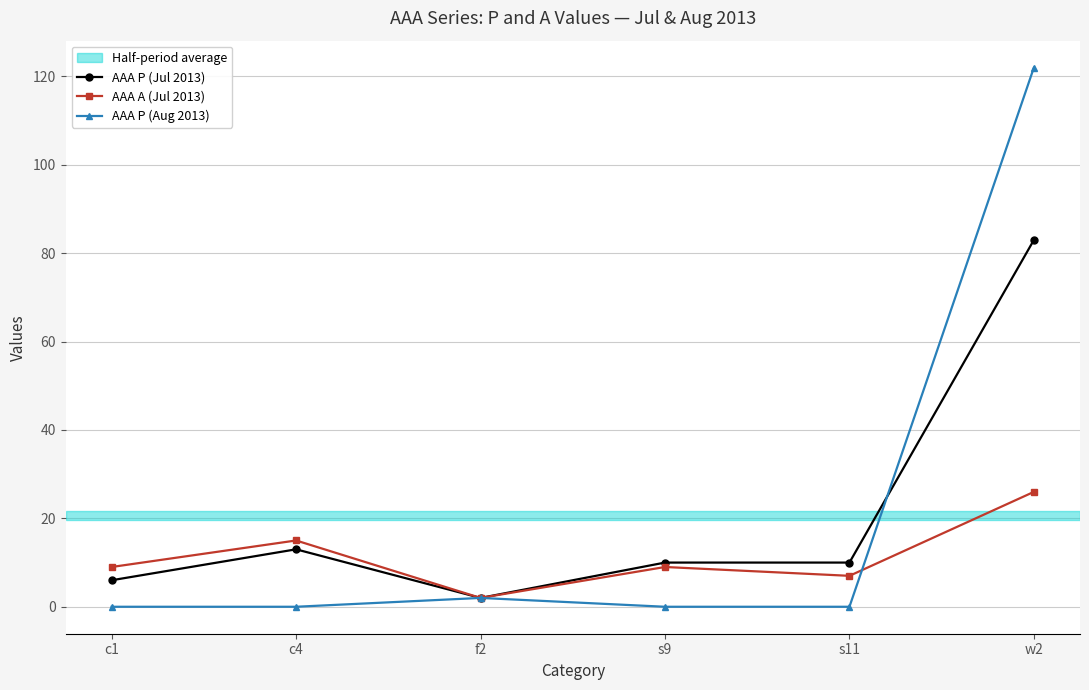

The value of AAA A (Jul 2013) at w2 is 26. True or false?

True